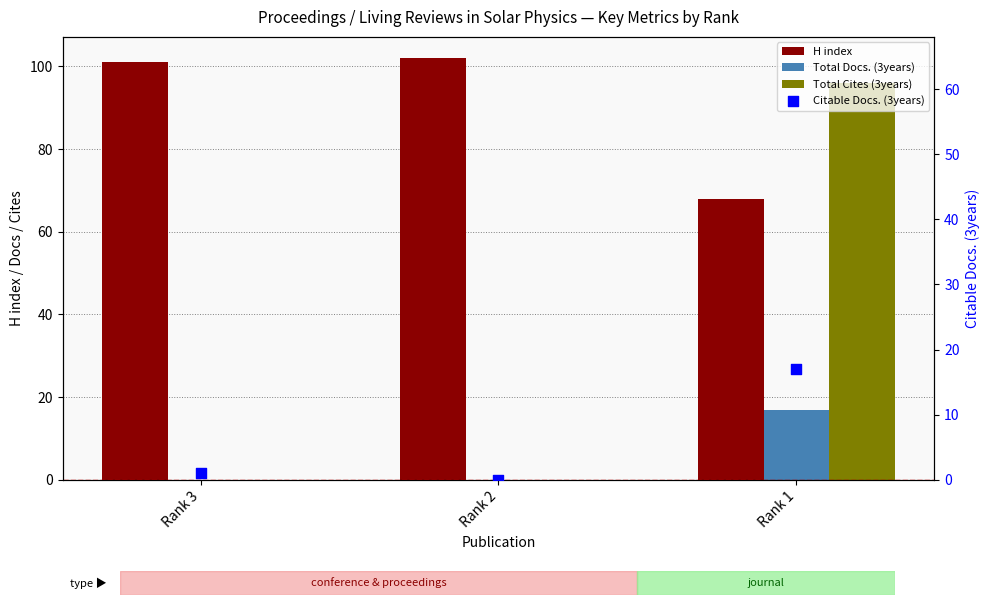

Which series has the largest total across all categories?

H index